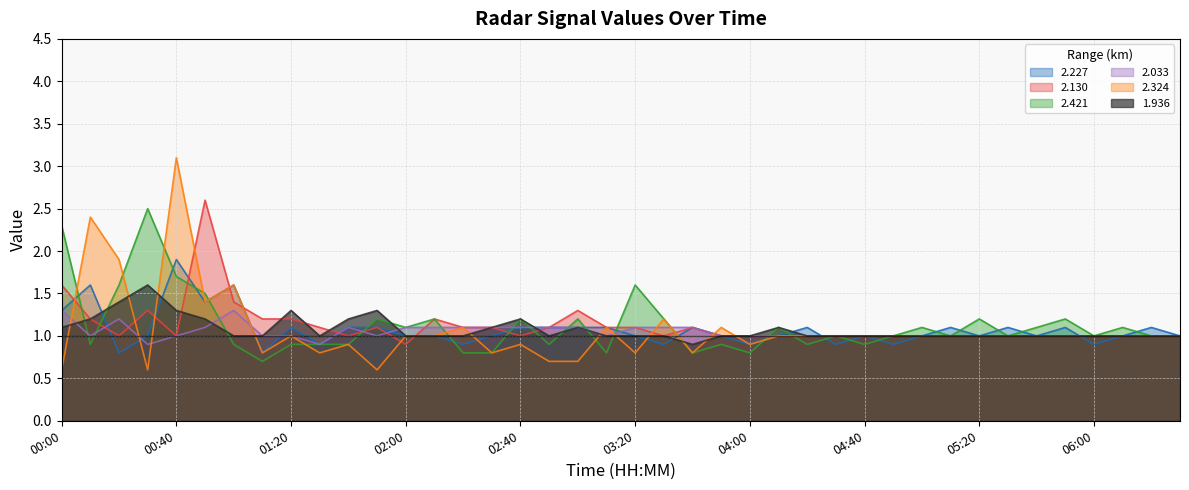

What are all the series names shown in the legend?

2.227, 2.130, 2.421, 2.033, 2.324, 1.936